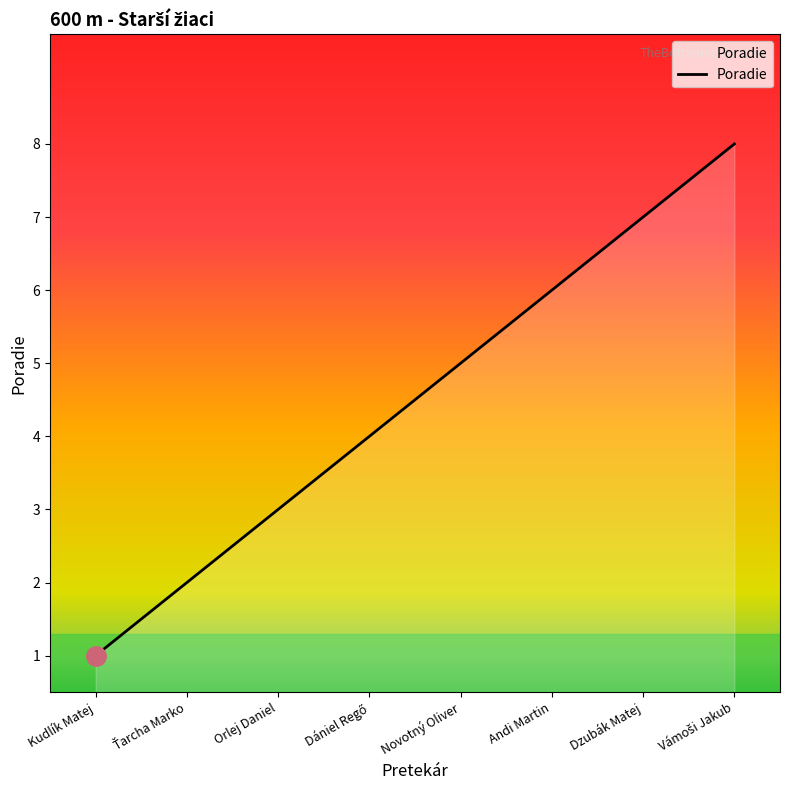

What is the greatest value displayed?

8